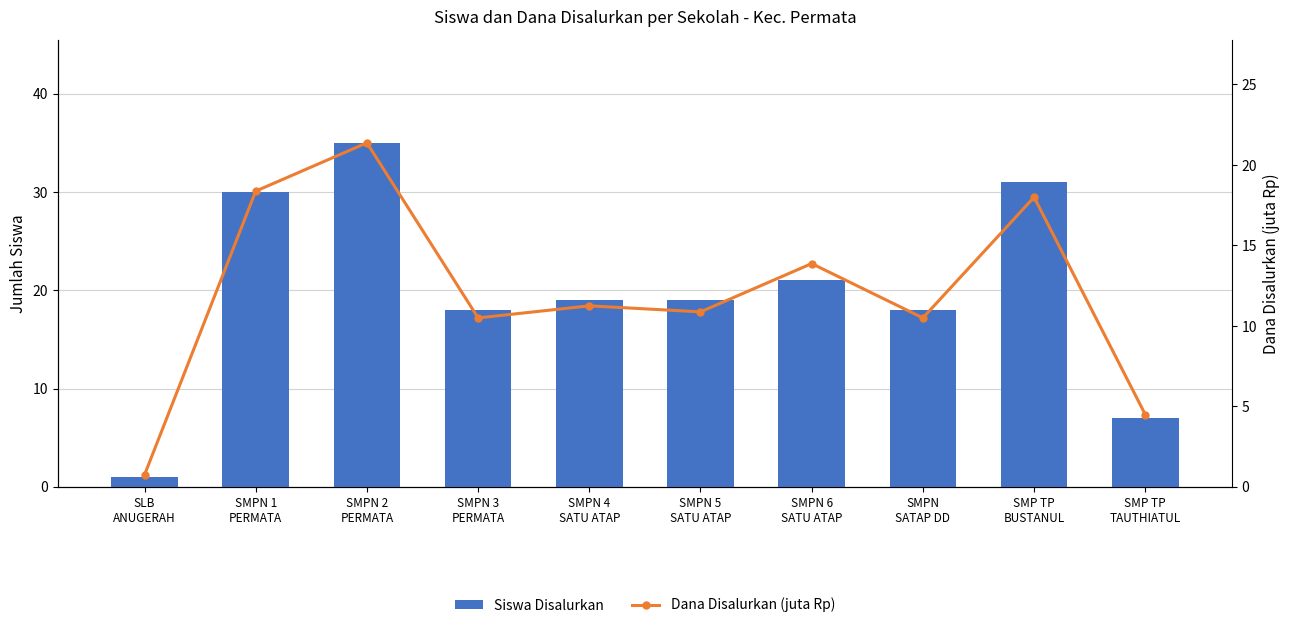

What is the label of the 9th bar from the left?

SMP TP
BUSTANUL